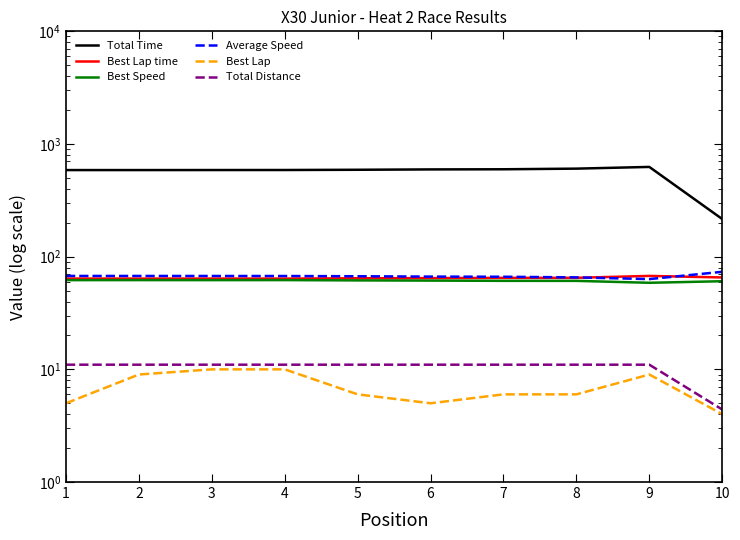

What is the greatest value displayed?

626.1